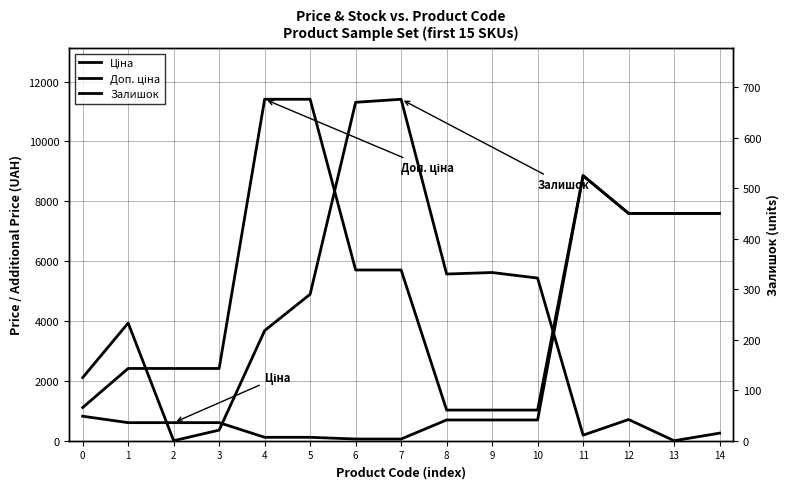

Reading left to right, extract all data points from this chart.

Ціна: 818.5	603.7	603.7	603.7	114.1	114.1	57.0	57.0	693.7	693.7	693.7	8856.7	7596.5	7596.5	7596.5
Доп. ціна: 1109.2	2414.8	2414.8	2414.8	11410.0	11410.0	5705.0	5705.0	1024.6	1024.6	1024.6	8856.7	7596.5	7596.5	7596.5
Залишок: 125.0	233.0	0.0	21.0	218.0	290.0	670.0	676.0	330.0	333.0	322.0	11.0	42.0	0.0	15.0